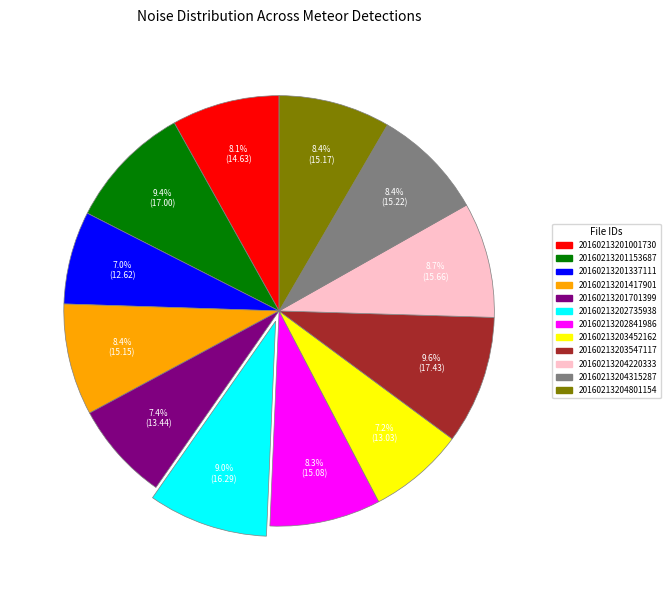

What percentage is NOT represented by 20160213201337111?

93.0%